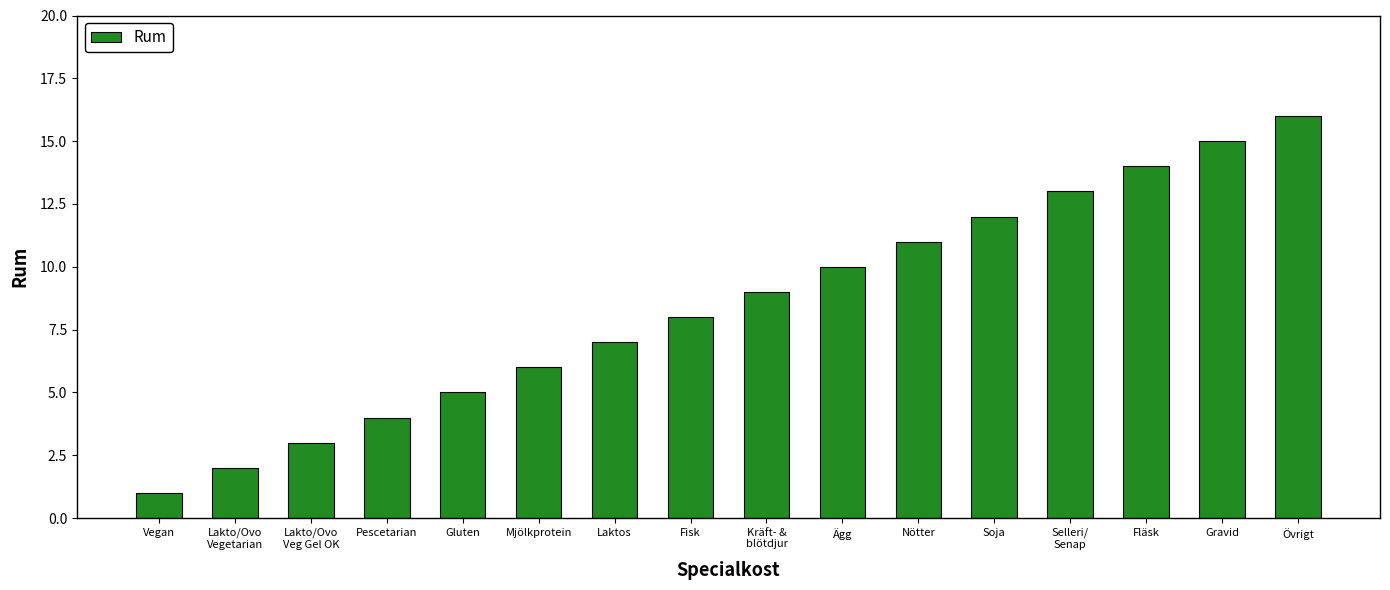

Which has a higher value, Ägg or Laktos?

Ägg